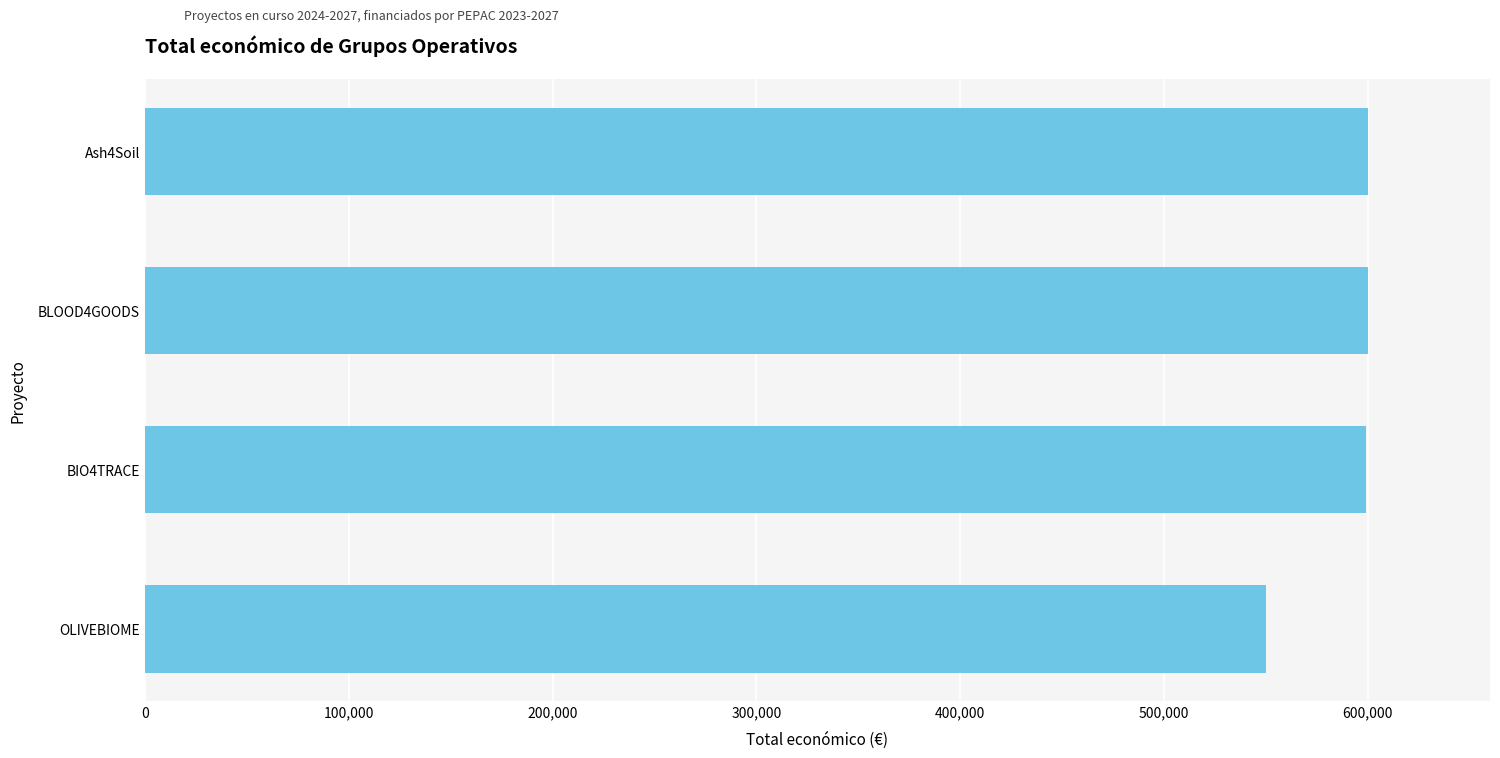

What is the maximum value shown in the chart?

600000